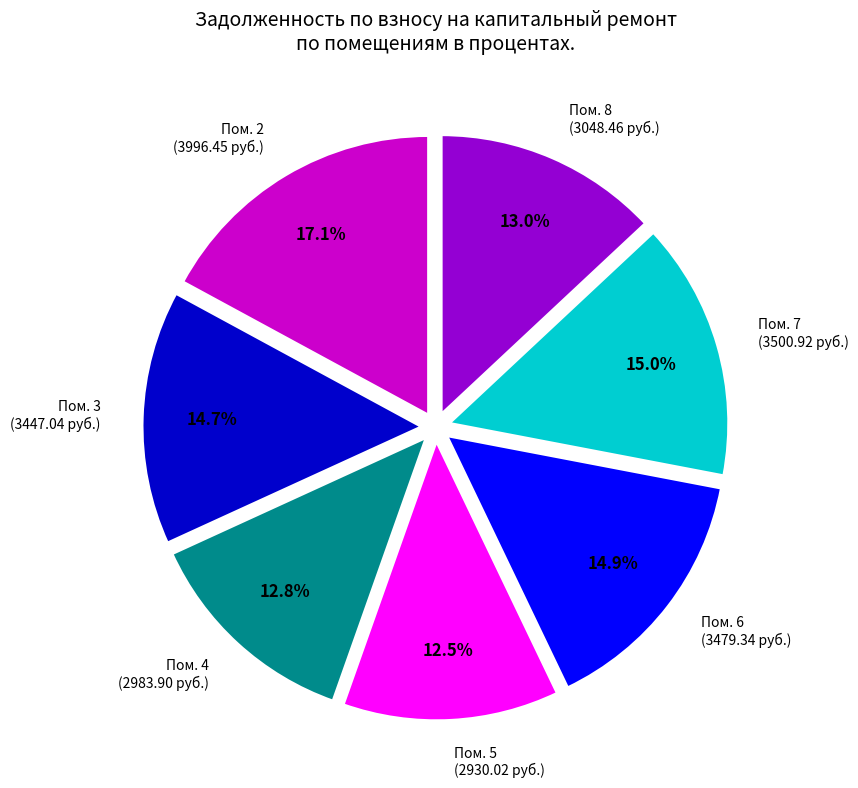

Which has a higher value, Пом. 2 (3996.45 руб.) or Пом. 4 (2983.90 руб.)?

Пом. 2 (3996.45 руб.)